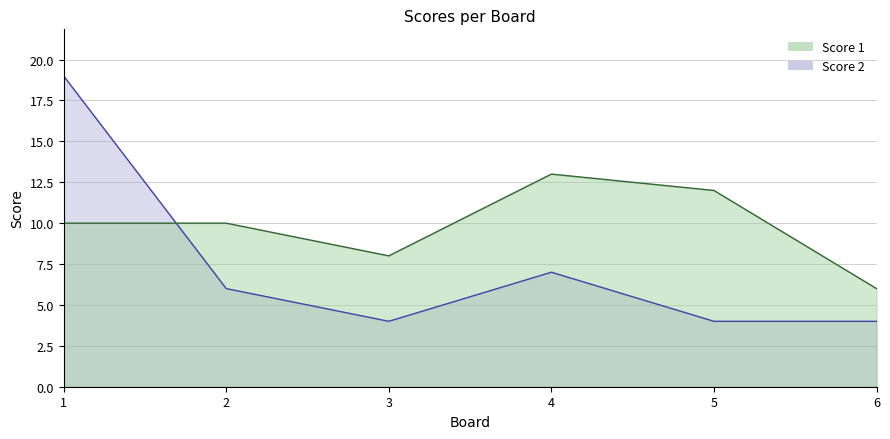

The Score 1 series shows 10 at 2. True or false?

True